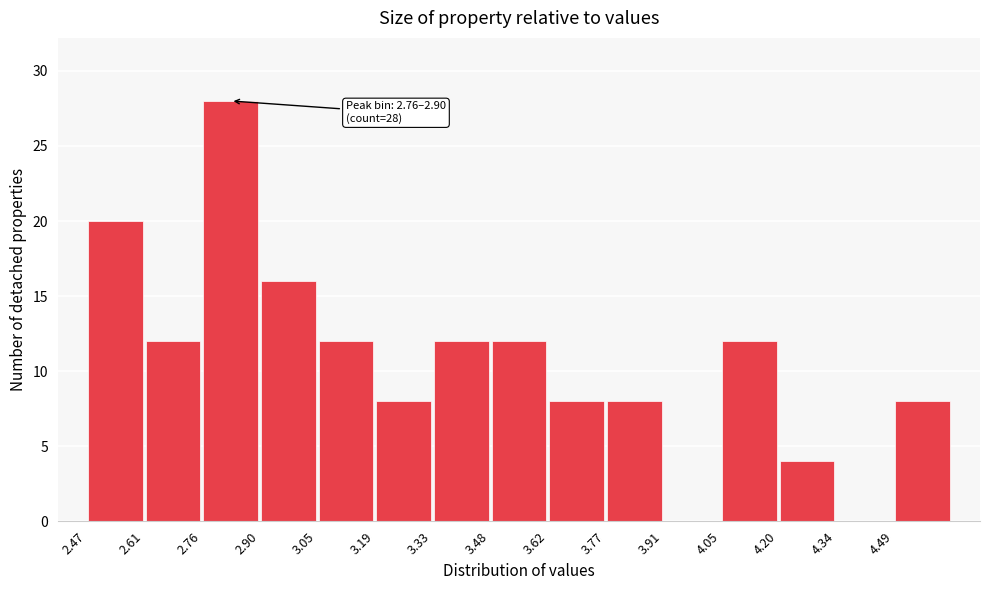

Over which range of the x-axis is the bar tallest?

2.758 to 2.902